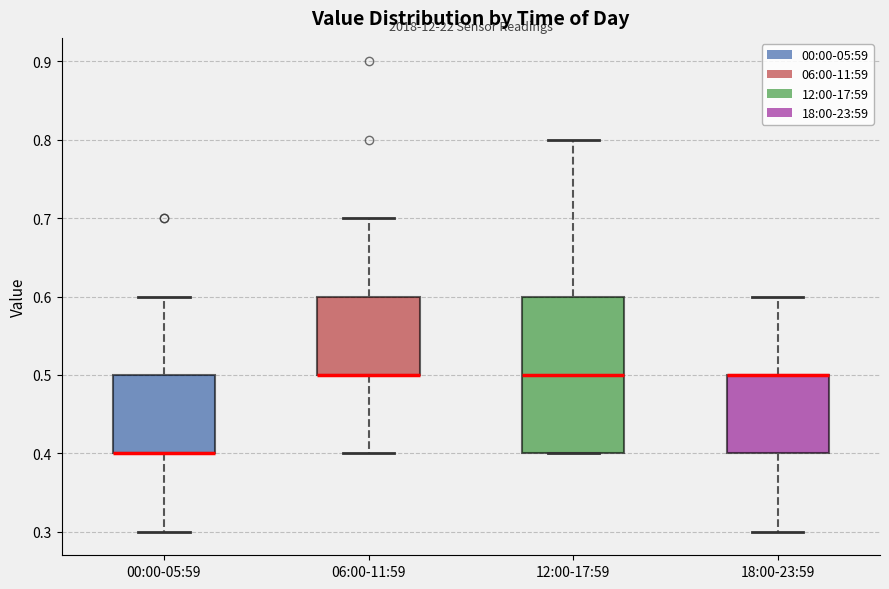

Which box is the tallest, from its lower edge to its upper edge?

12:00-17:59